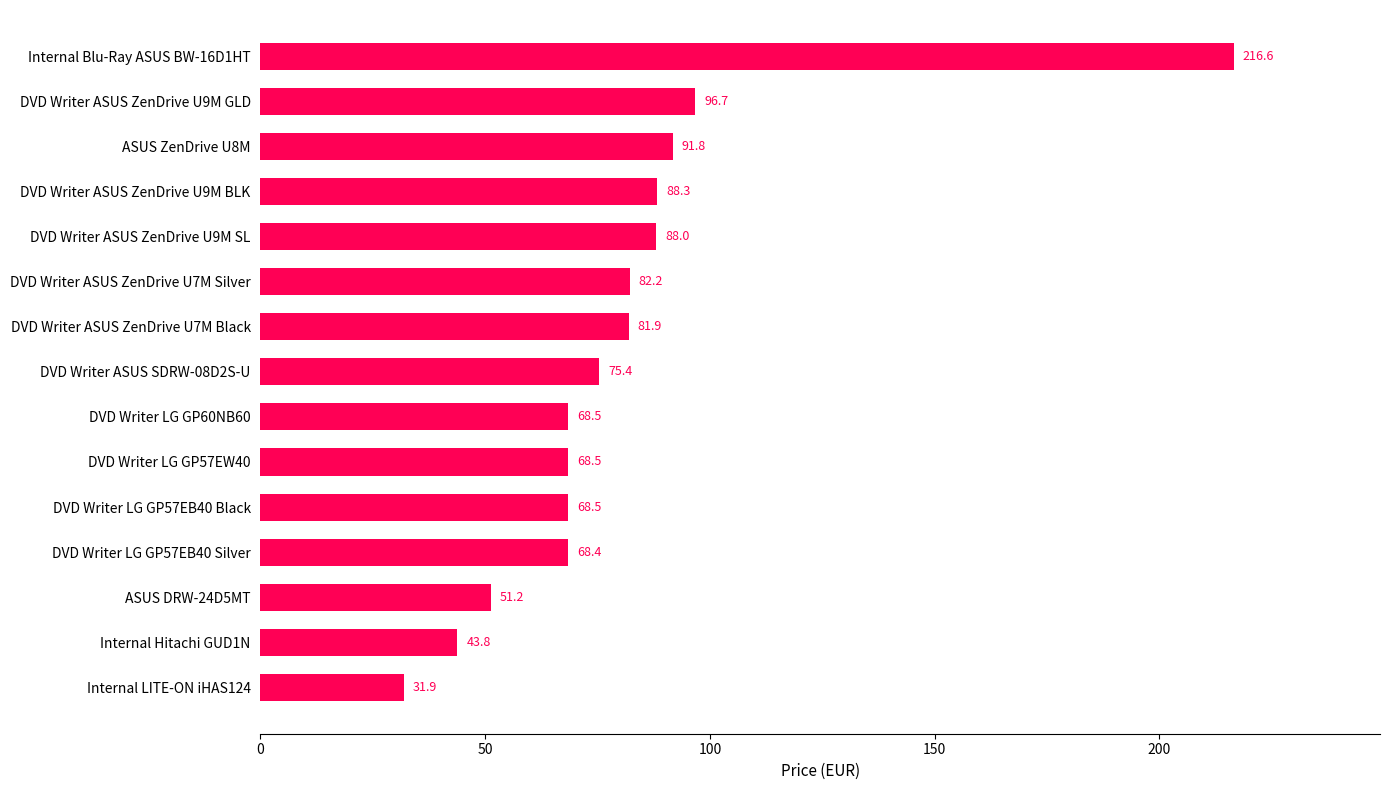

What is the greatest value displayed?

216.6